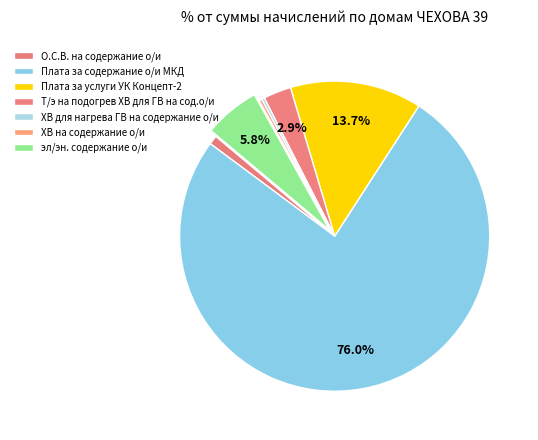

What is the change in value from Плата за содержание о/и МКД to эл/эн. содержание о/и?

-1642956.0